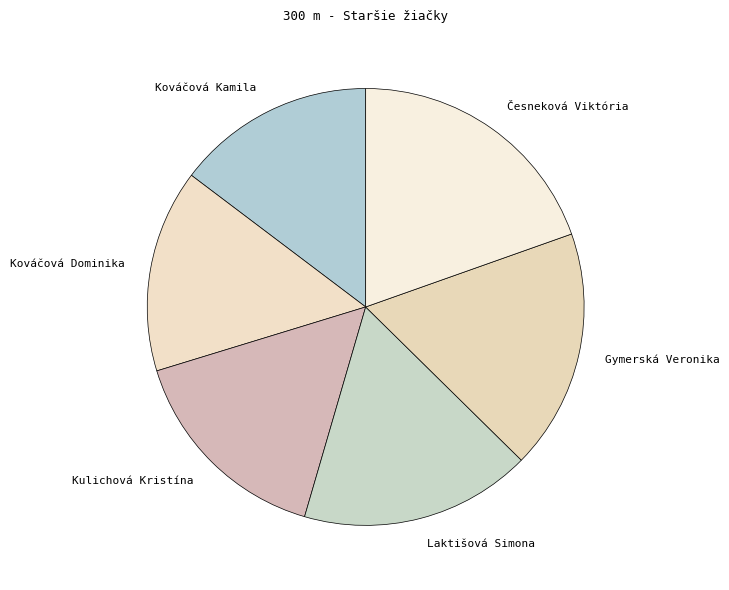

Combined, do Kováčová Kamila and Česneková Viktória account for over 50%?

No